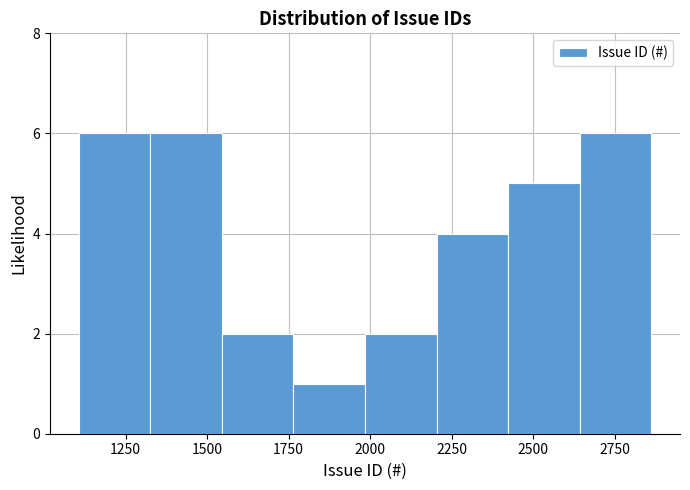

What is the height of the bar covering 2650 to 2850 on the x-axis? Neither the bar edges nor the heights are printed on the chart, so give them approximately, as read against the axes.

6